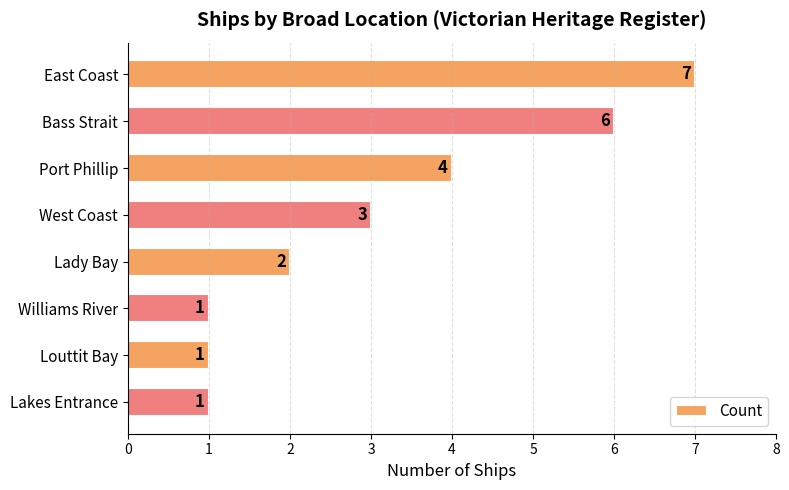

Which has a higher value, West Coast or Louttit Bay?

West Coast